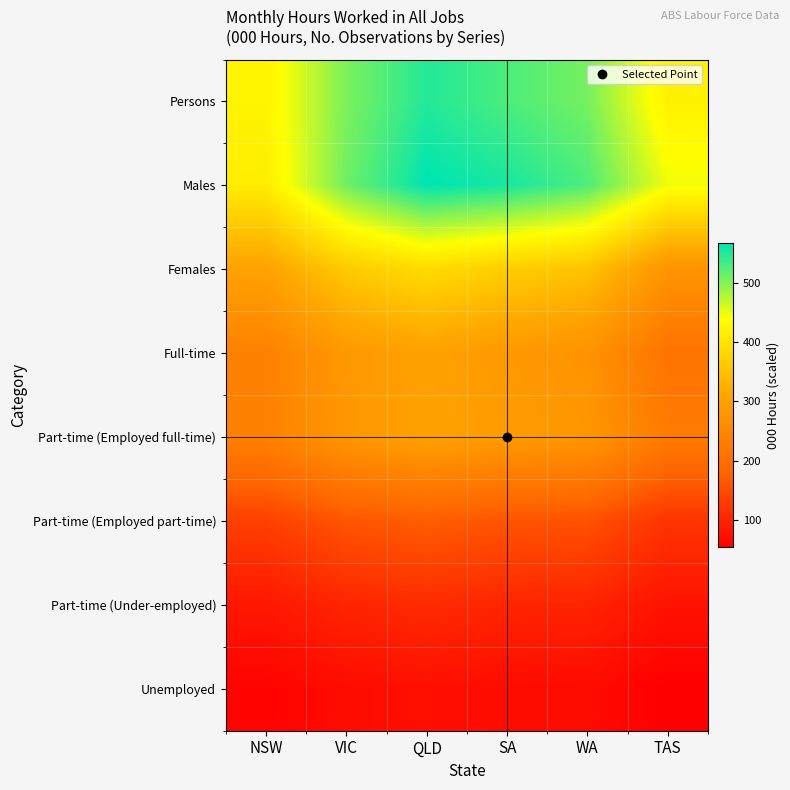

Reading left to right, extract all data points from this chart.

Persons: NSW=424.0	VIC=504.0	QLD=549.0	SA=528.0	WA=507.0	TAS=420.0
Males: NSW=414.0	VIC=510.3	QLD=567.0	SA=554.4	WA=526.5	TAS=445.5
Females: NSW=304.0	VIC=364.0	QLD=388.8	SA=369.6	WA=353.6	TAS=276.0
Full-time: NSW=238.0	VIC=284.2	QLD=302.4	SA=284.9	WA=273.0	TAS=210.0
Part-time (Employed full-time): NSW=237.0	VIC=281.4	QLD=302.4	SA=290.4	WA=280.8	TAS=225.0
Part-time (Employed part-time): NSW=135.0	VIC=161.0	QLD=171.0	SA=159.5	WA=156.0	TAS=120.0
Part-time (Under-employed): NSW=84.0	VIC=100.8	QLD=108.0	SA=101.2	WA=98.8	TAS=78.0
Unemployed: NSW=58.5	VIC=69.3	QLD=74.2	SA=69.3	WA=68.2	TAS=54.0